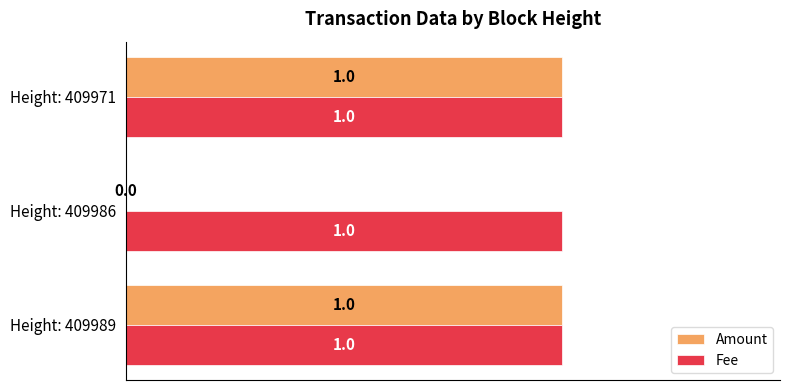

Is it true that Amount equals 1 at Height: 409989?

True